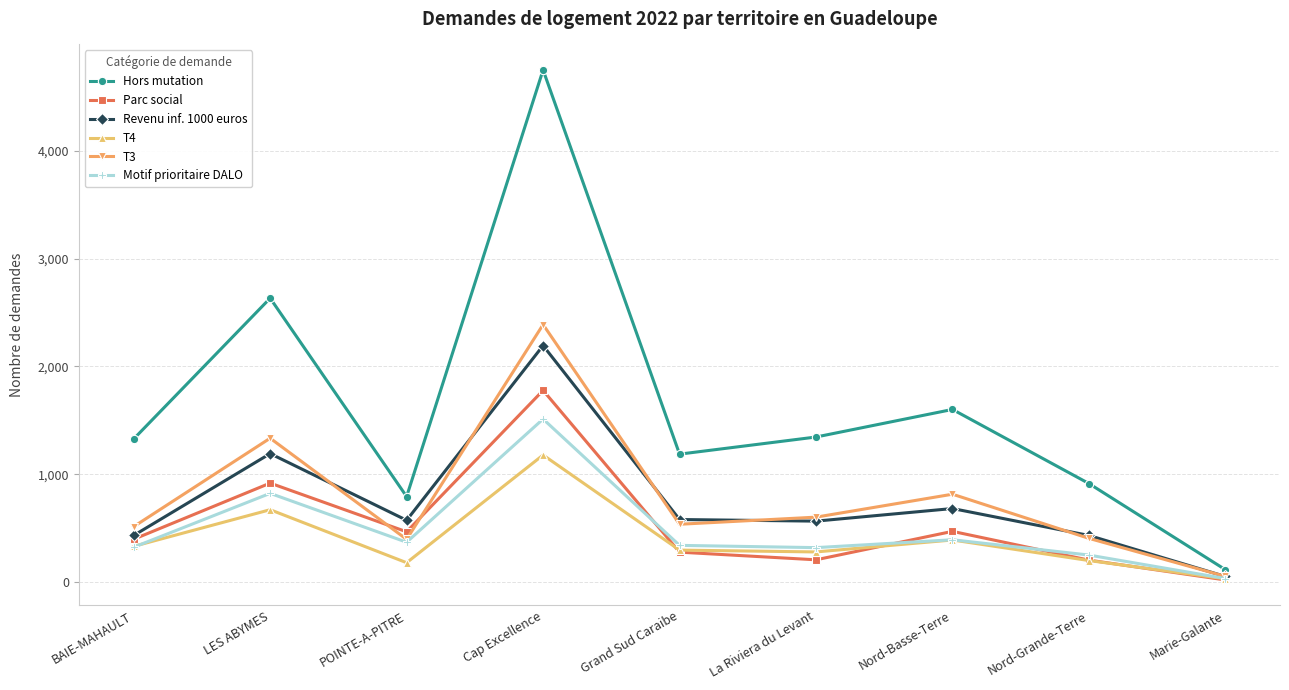

What value does the T4 series have at Grand Sud Caraibe, to the nearest 100?

300